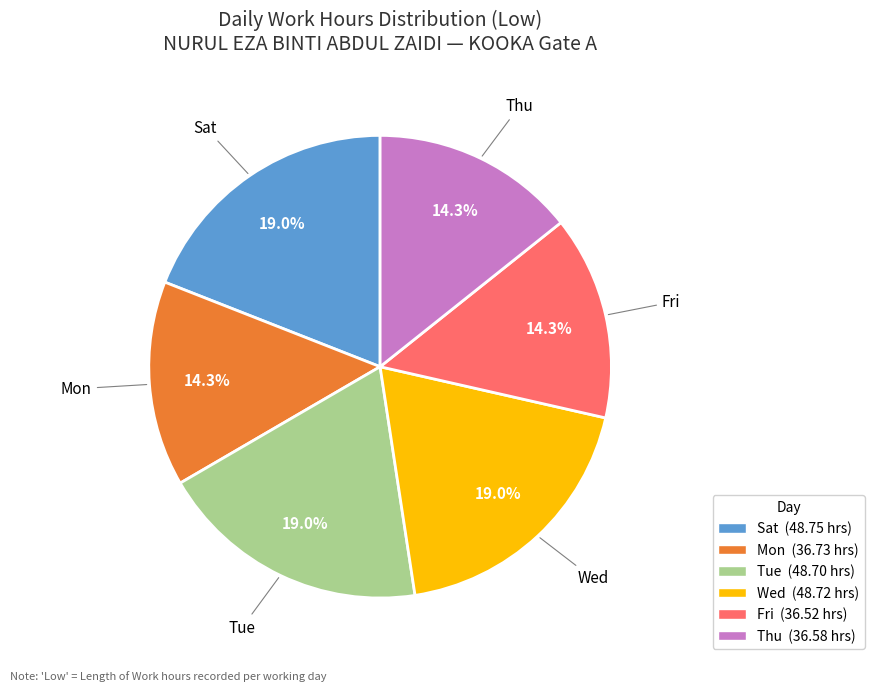

Is there a majority slice in this chart?

No